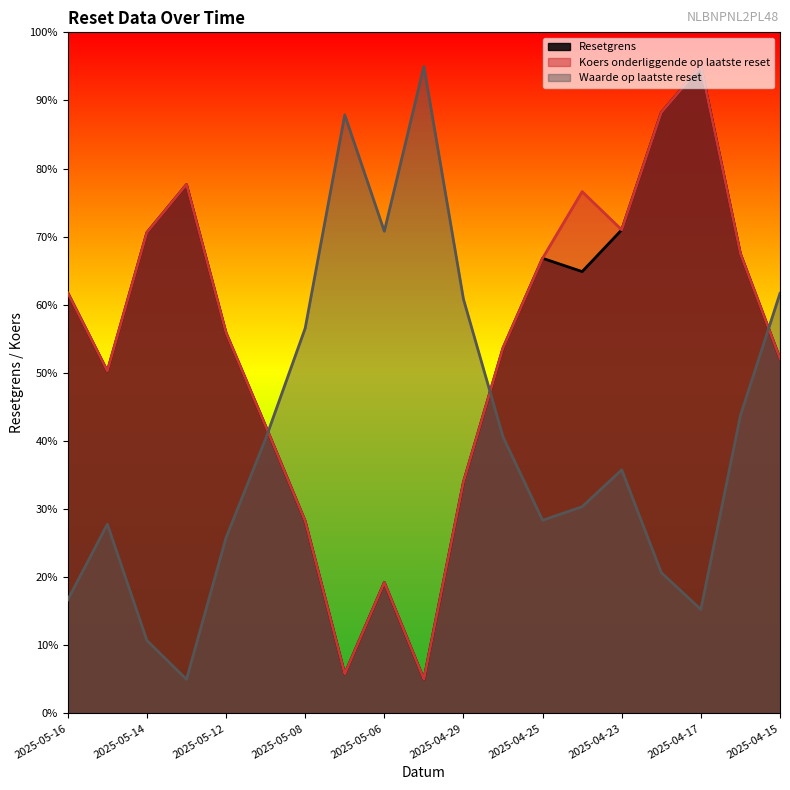

Is the value of Waarde op laatste reset at 2025-04-17 greater than the value of Koers onderliggende op laatste reset at 2025-04-23?

No